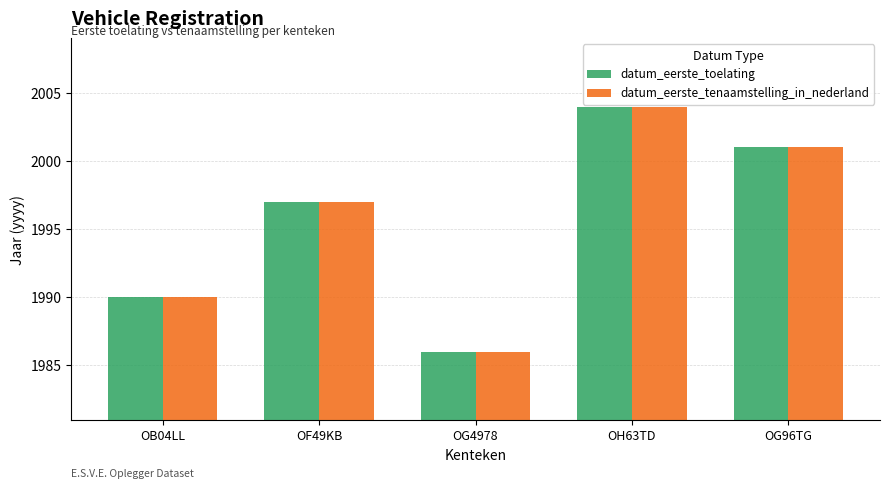

What is the approximate value of datum_eerste_toelating at OF49KB, to the nearest 5?

1995